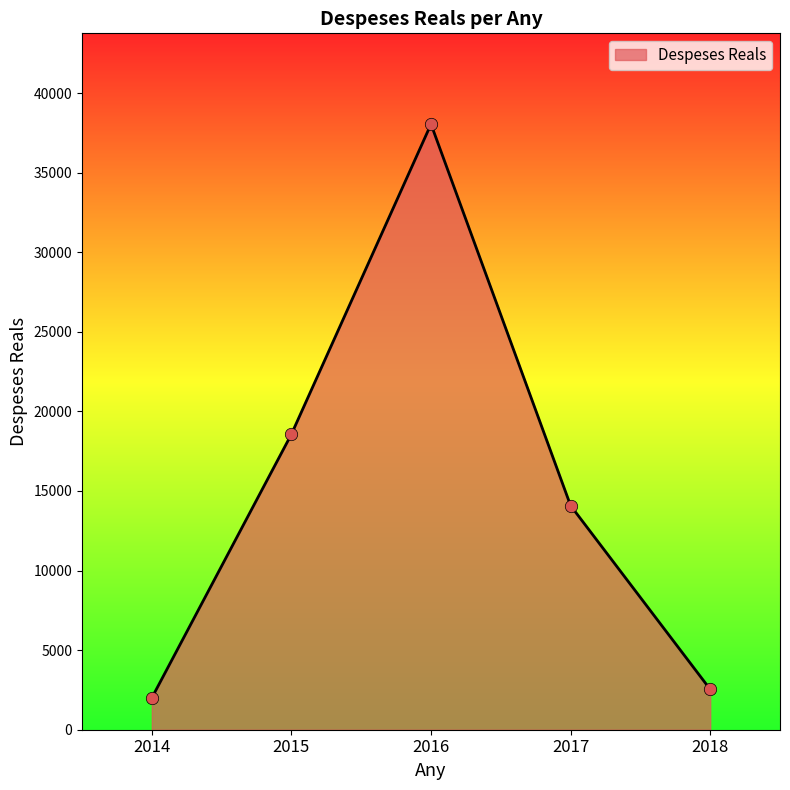

Between 2016 and 2017, which is larger?

2016